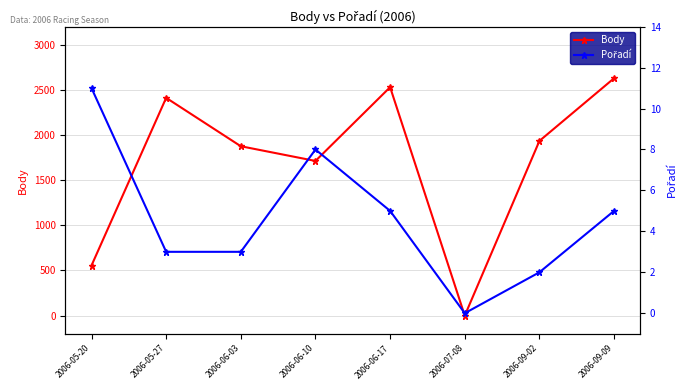

What is the sum of the Body values at 2006-07-08 and 2006-05-20?

555